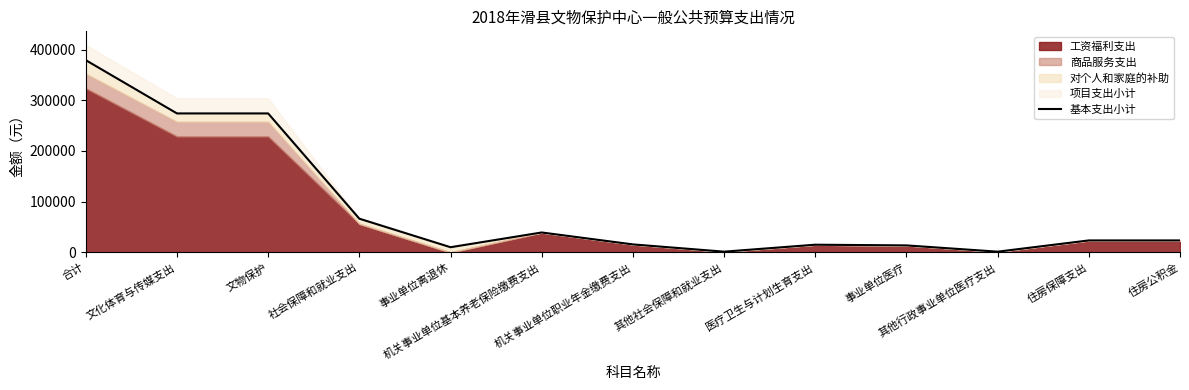

How many points are higher than both their immediate neighbors (excluding endpoints)?

2